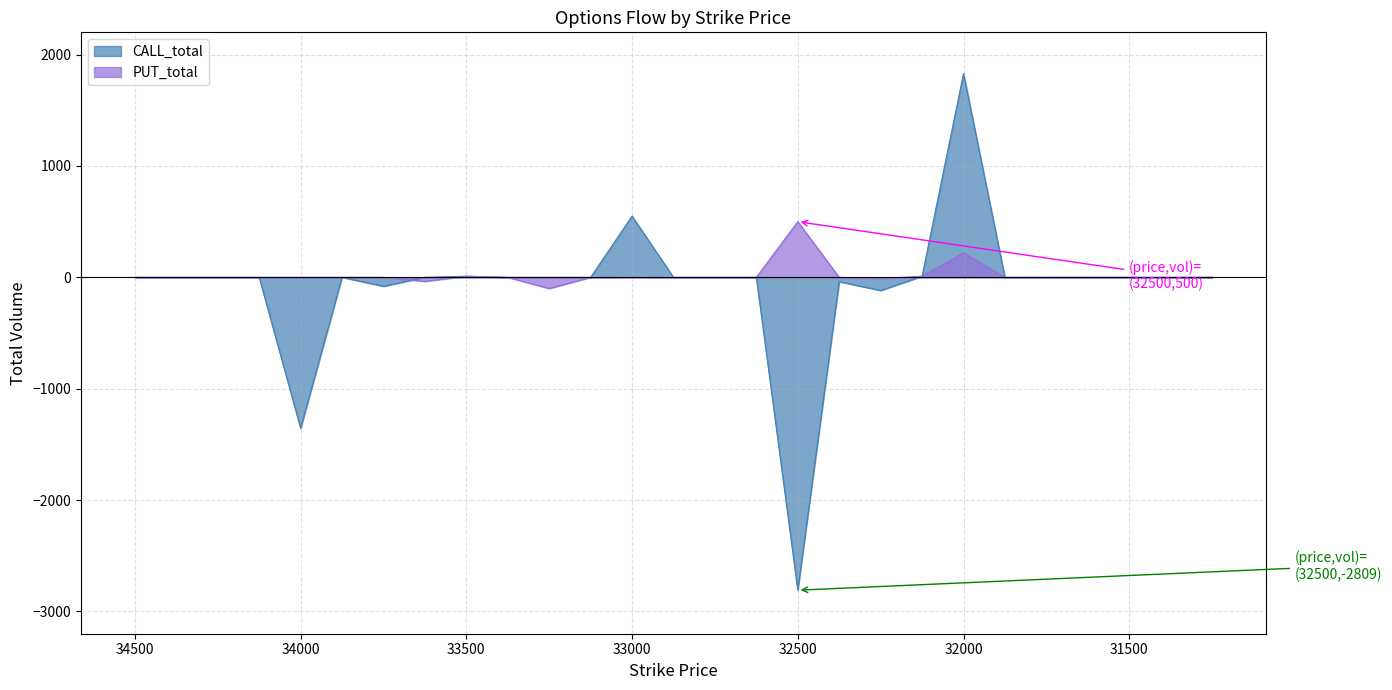

Which label corresponds to the smallest value in the chart?

32500